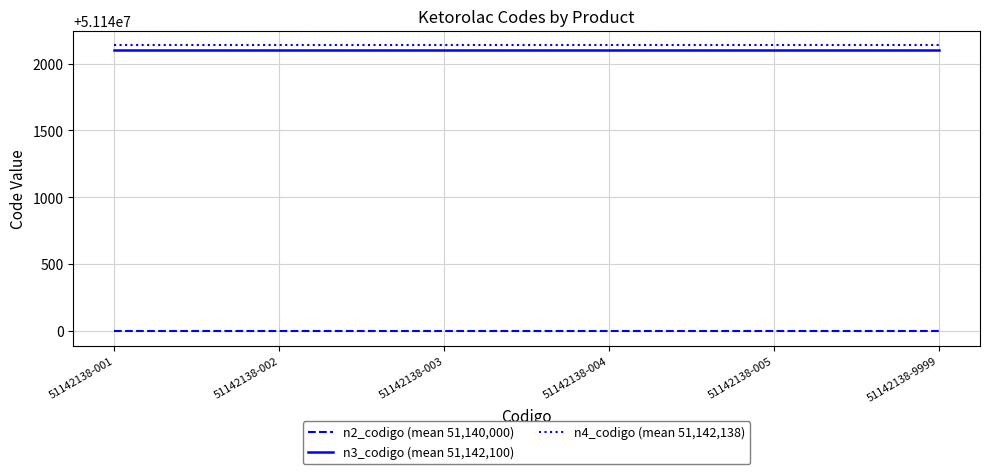

What is the difference between the highest and lowest values at 51142138-005?

2138